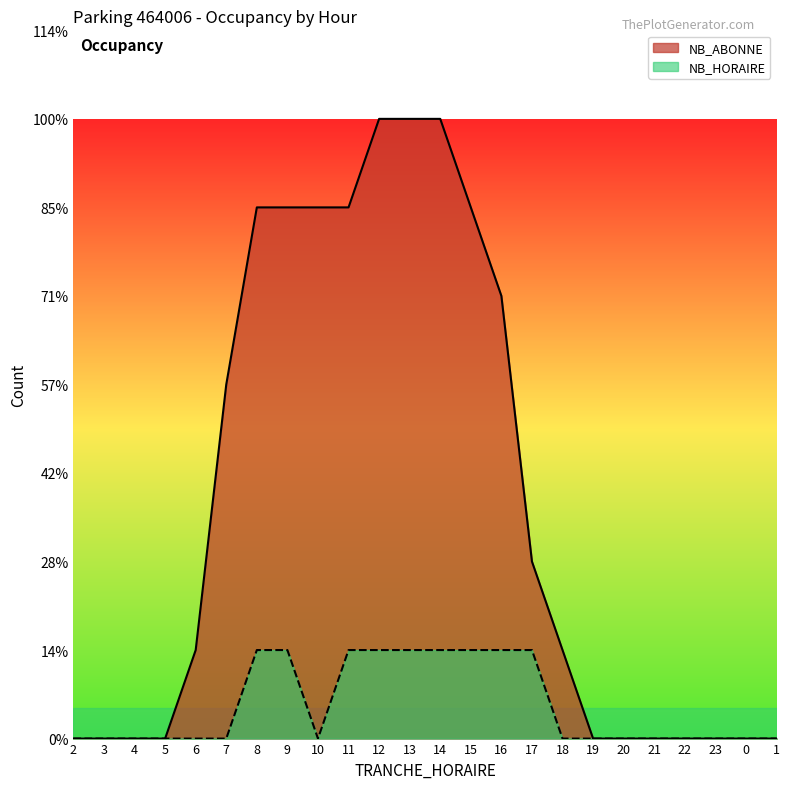

List the series in order of their overall mean, highest first.

NB_ABONNE, NB_HORAIRE